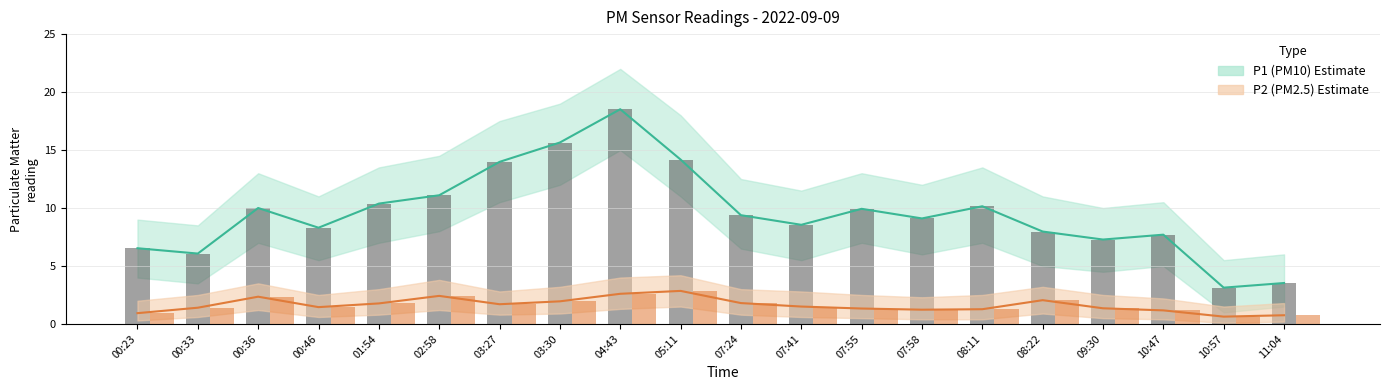

What is the label of the 12th bar from the right?

04:43